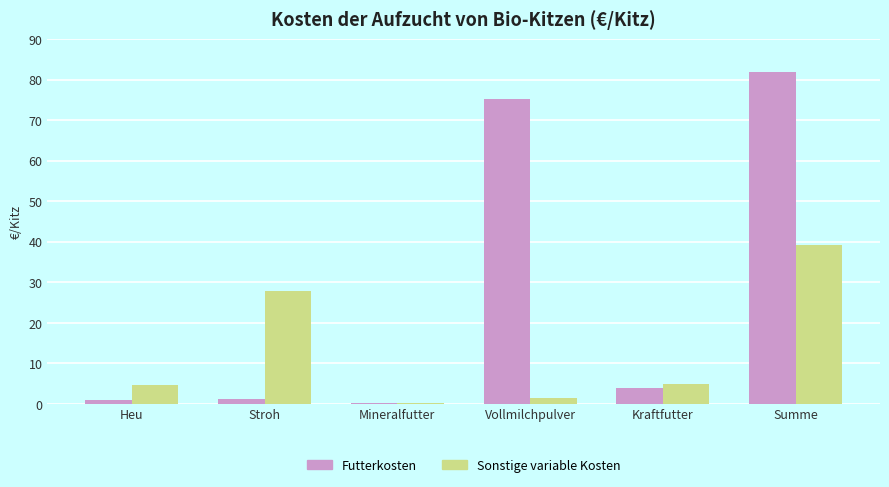

What is the difference between the Futterkosten values at Summe and Stroh?

80.6